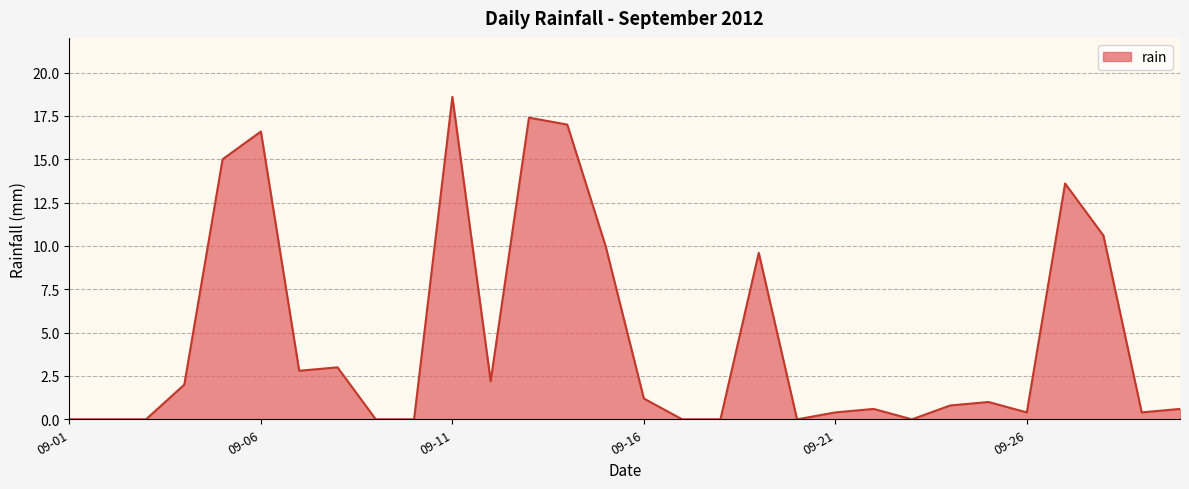

True or false: the data has more than 1 interior local peaks.

True